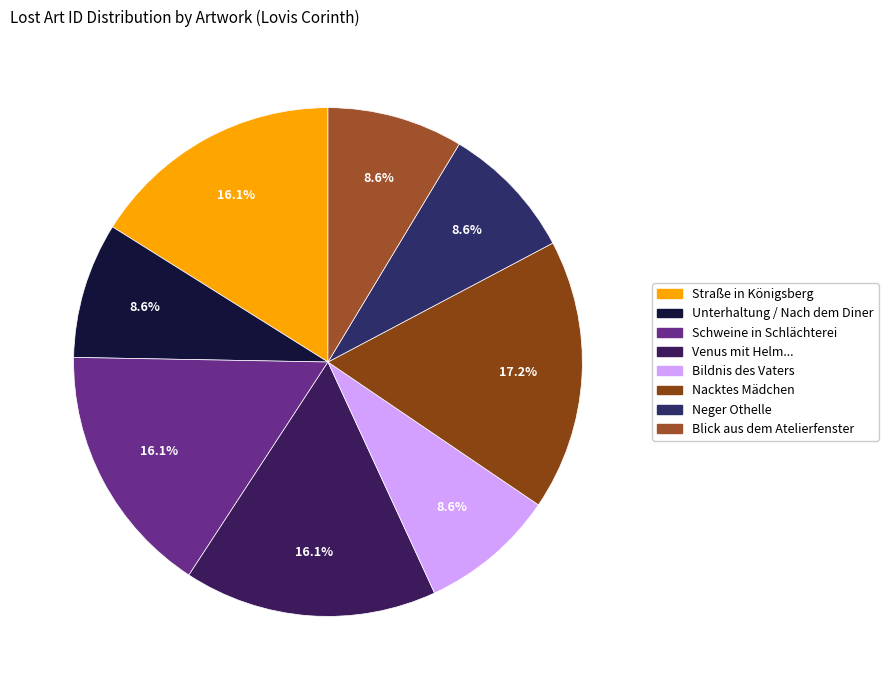

What is the largest slice in the pie chart?

Nacktes Mädchen